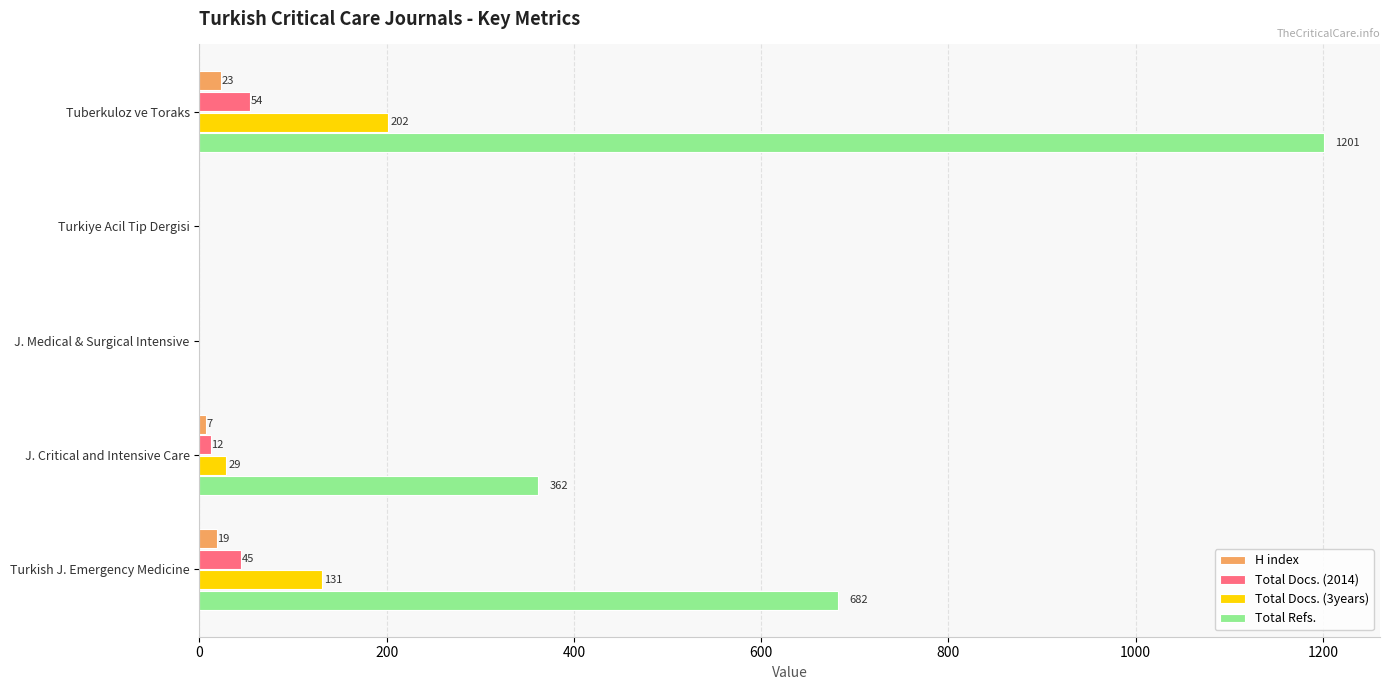

What is the average value of the Total Docs. (3years) series?

72